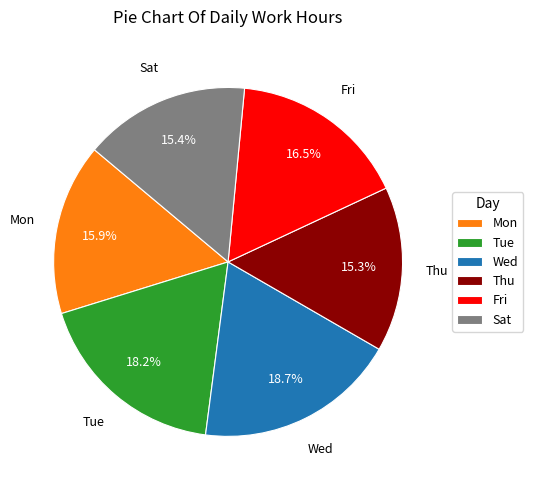

What portion of the pie excludes Mon?

84.1%